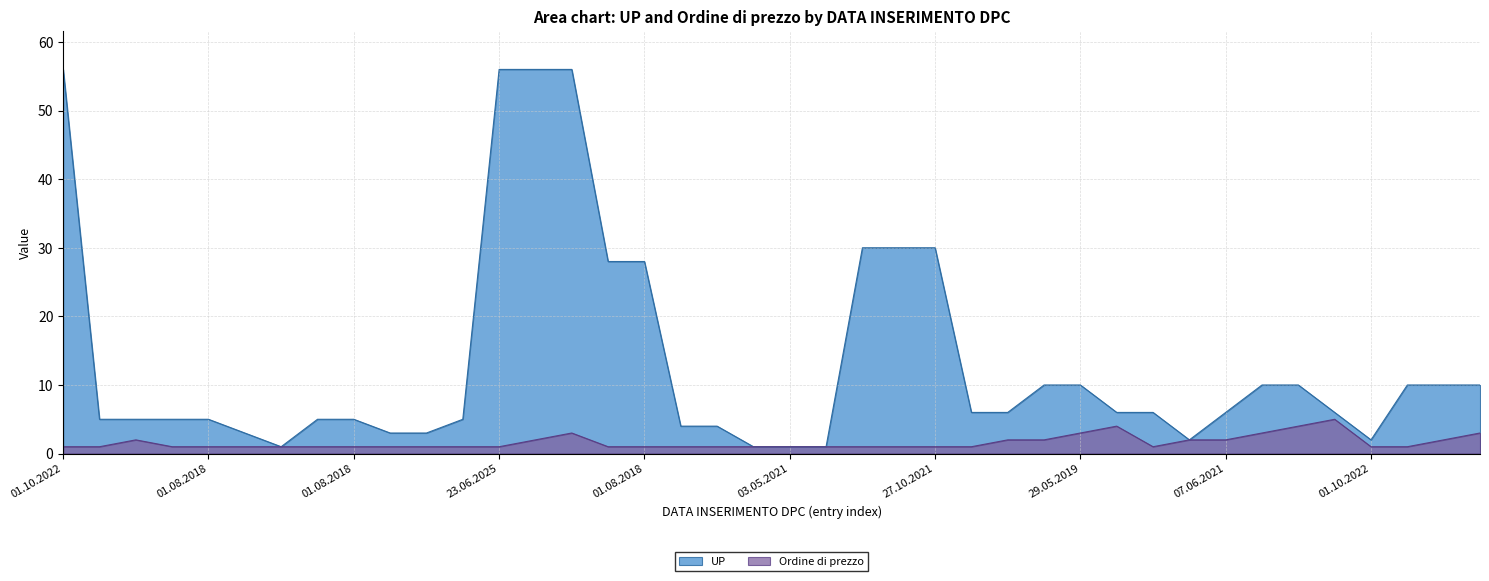

How many data points in UP are less than 6?

18